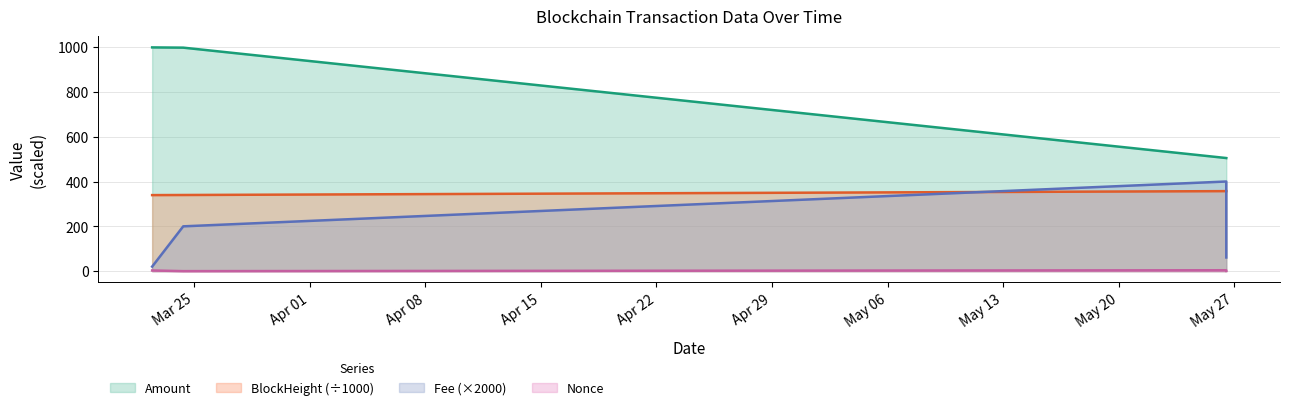

What is the difference between the maximum and minimum values in the Fee series?

380.0